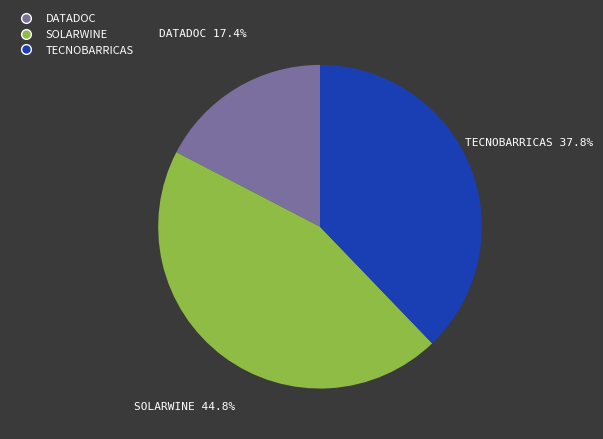

Count the number of slices in the pie.

3